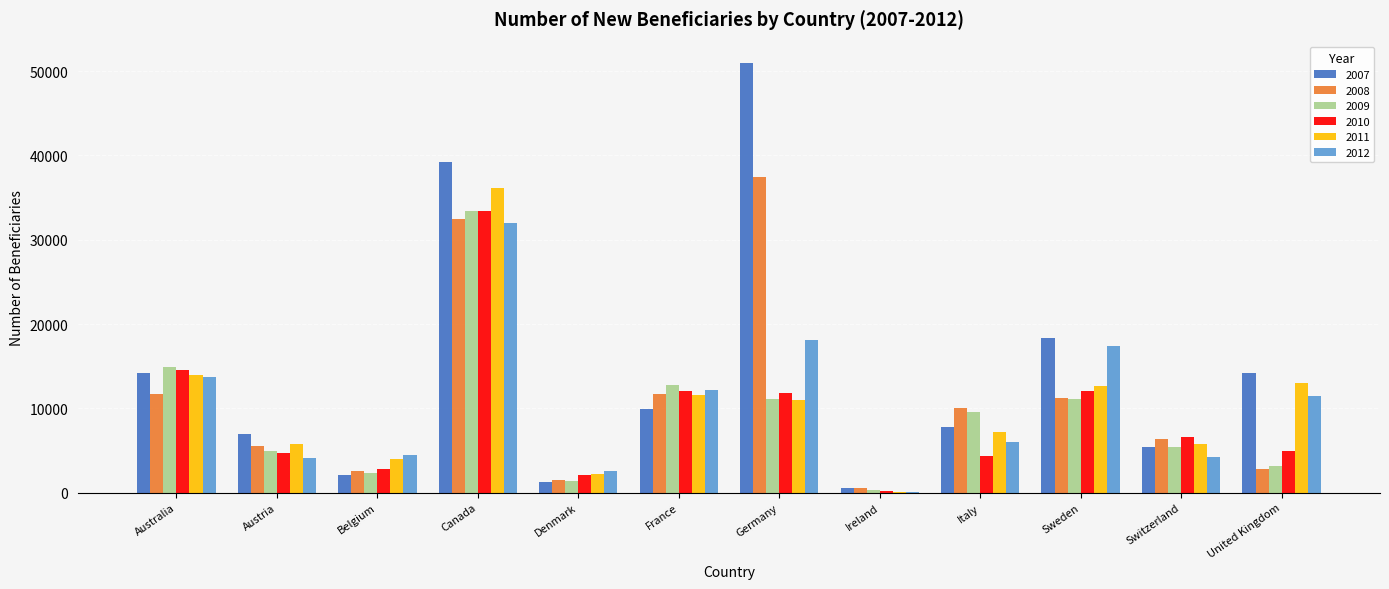

What is the average value of the 2007 series?

14231